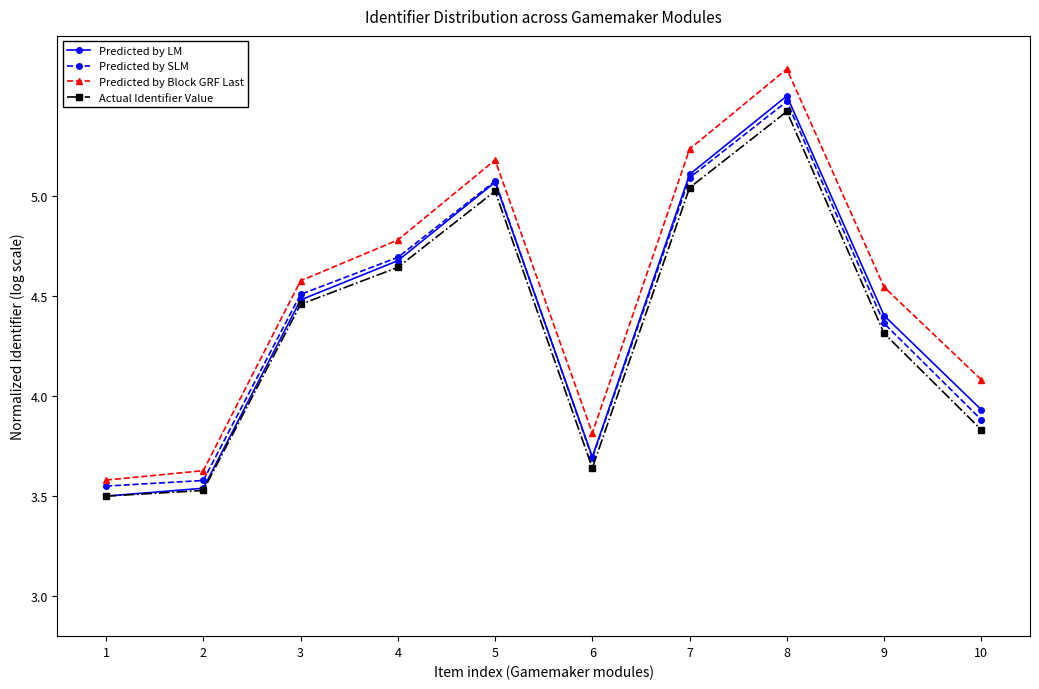

Where is the first local maximum for Actual Identifier Value?

5